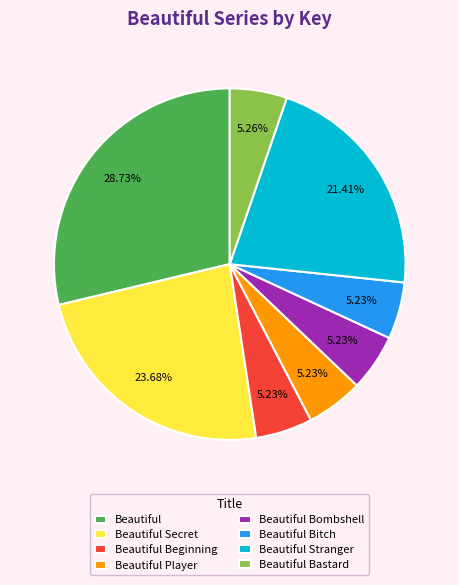

Is Beautiful Secret the majority of the pie?

No